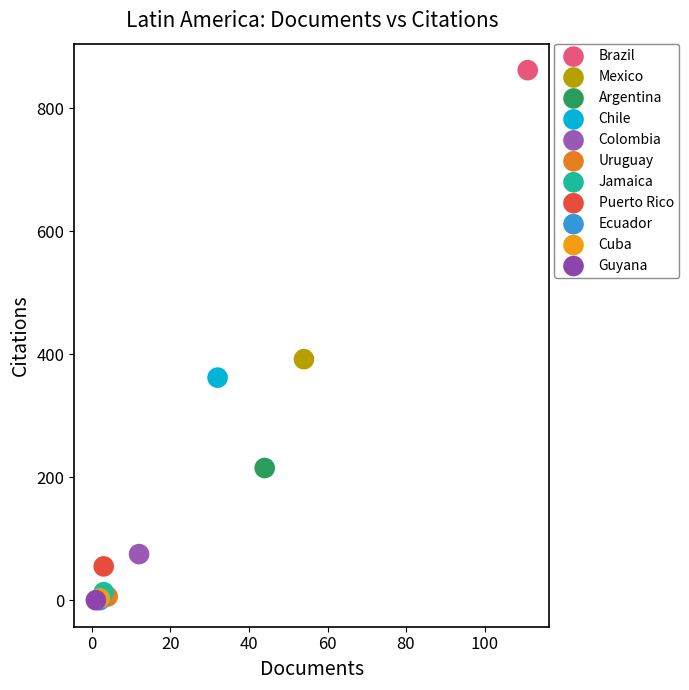

What are all the series names shown in the legend?

Brazil, Mexico, Argentina, Chile, Colombia, Uruguay, Jamaica, Puerto Rico, Ecuador, Cuba, Guyana